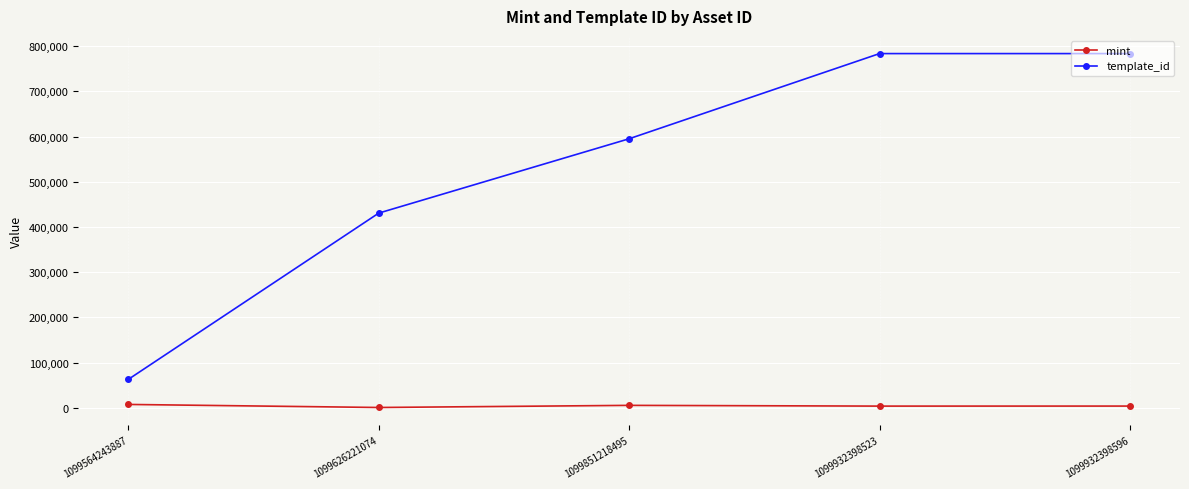

True or false: template_id has more than 2 points higher than both neighbors.

False